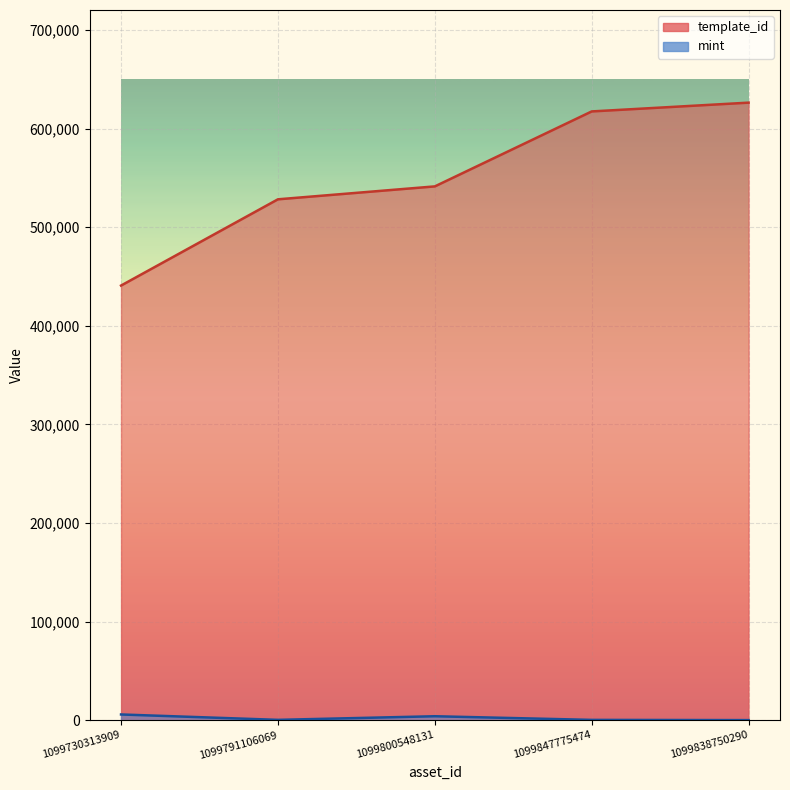

How many values in the mint series are below 406?

2